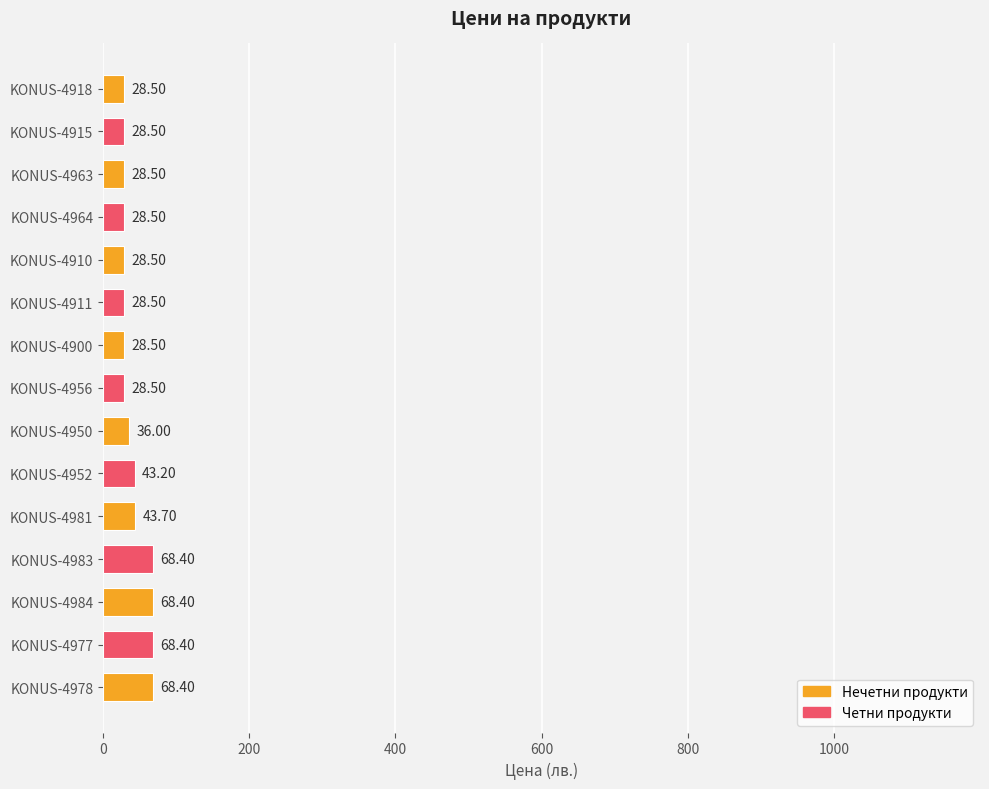

What is the average value?

41.6